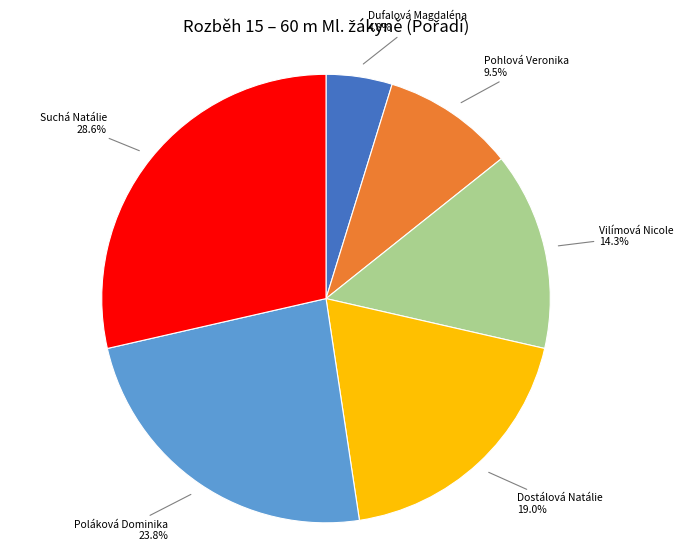

What is the smallest slice in the pie chart?

Dufalová Magdaléna